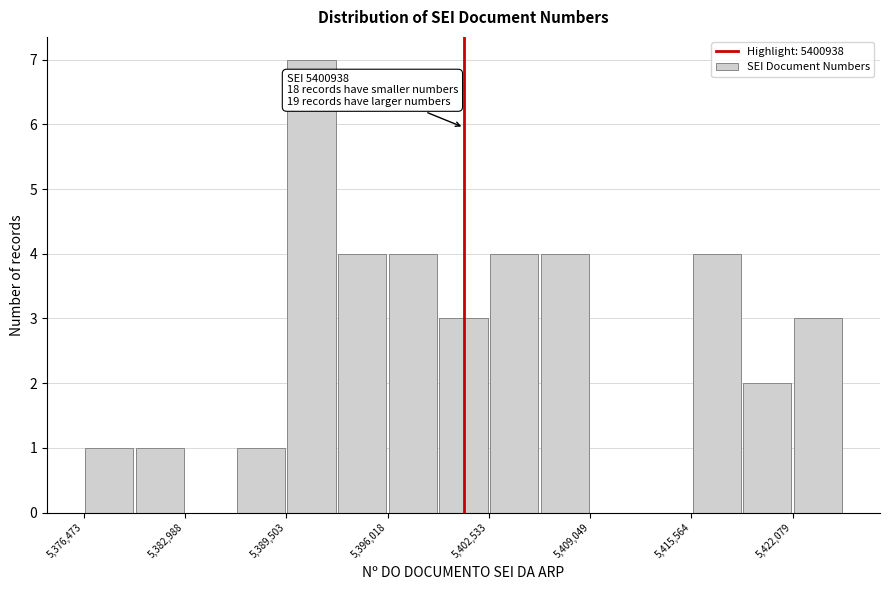

Read against the x-axis, roughly where is the centre of the tallest bar?

5391000